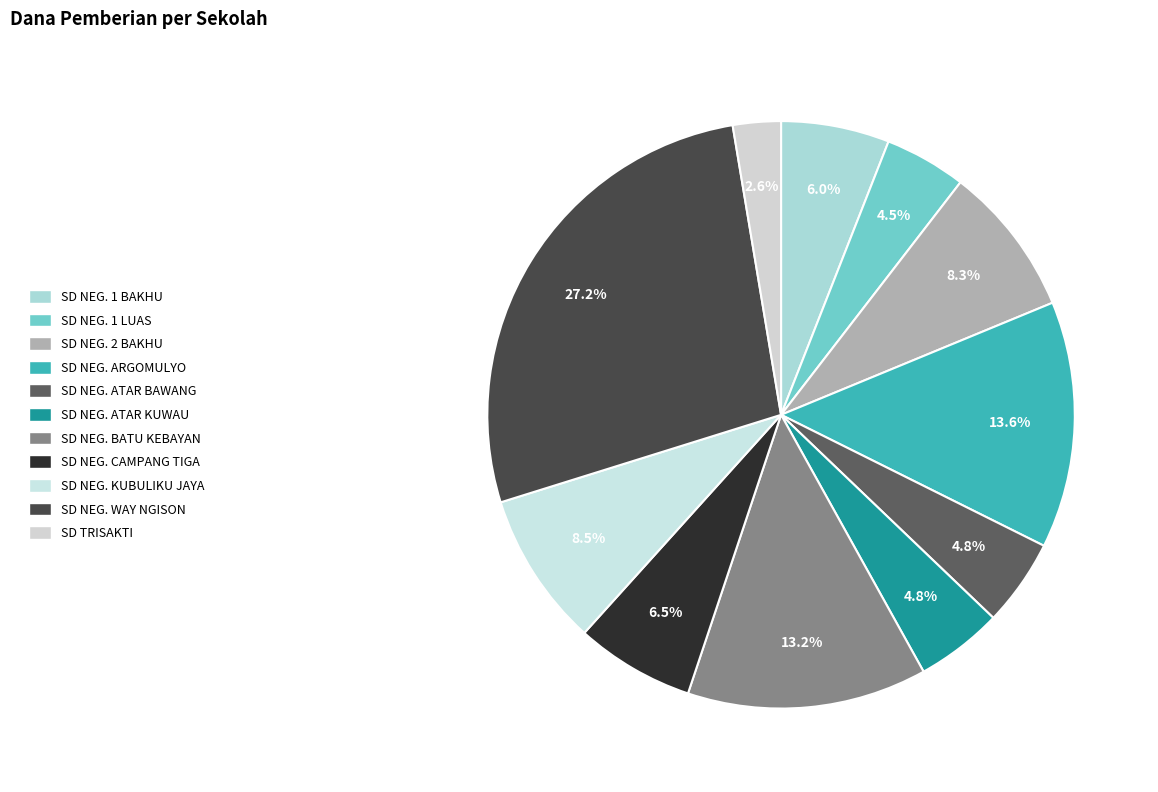

Which slice is the largest?

SD NEGERI WAY NGISON